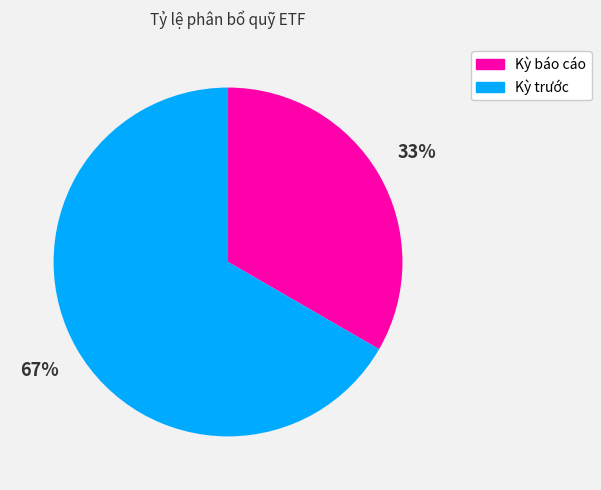

Which category accounts for the majority?

Kỳ trước